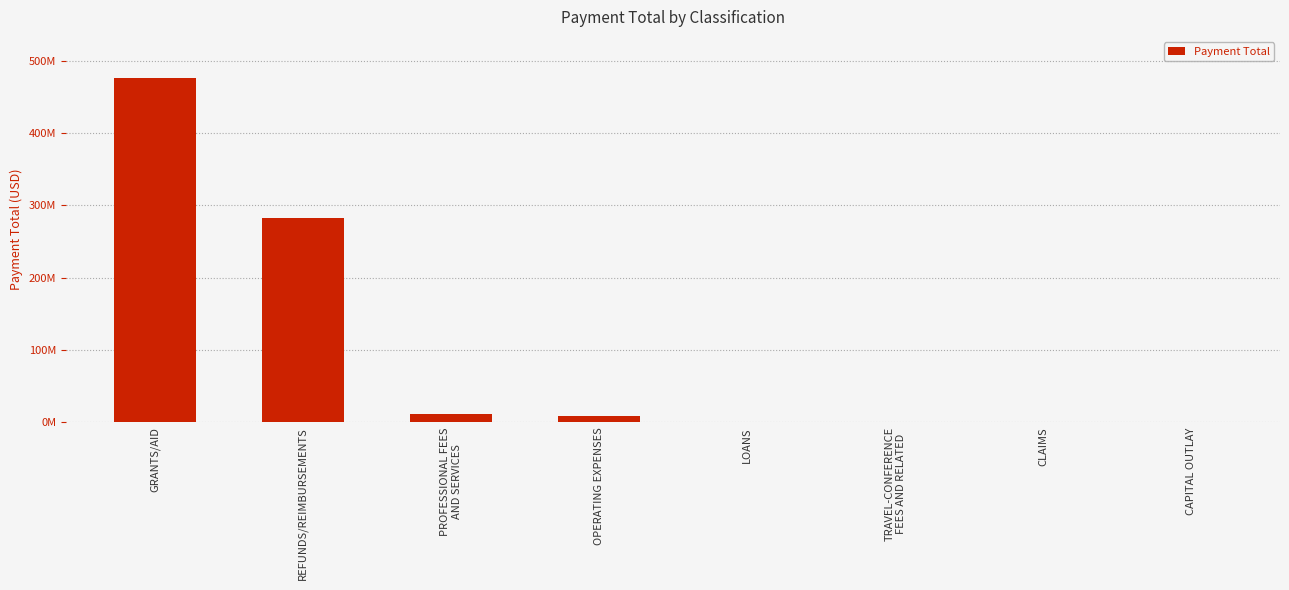

What is the difference between the maximum and second lowest values?

475703985.9